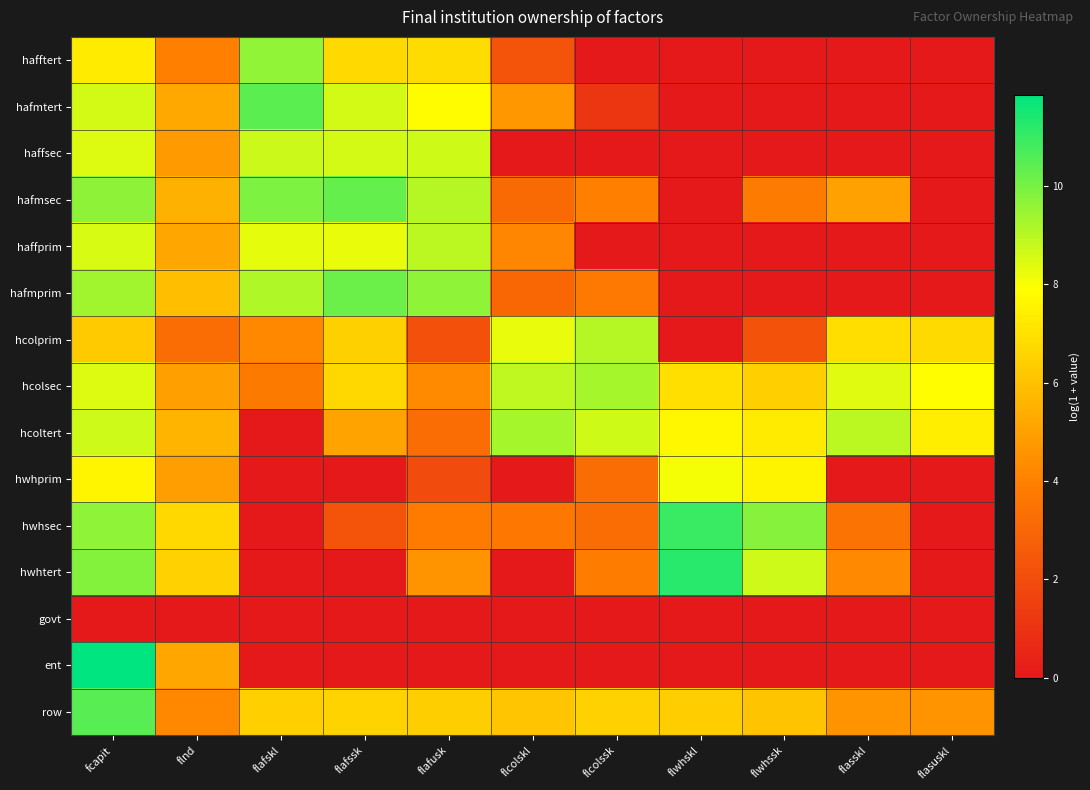

At which category is the sum across all series the highest?

fcapit